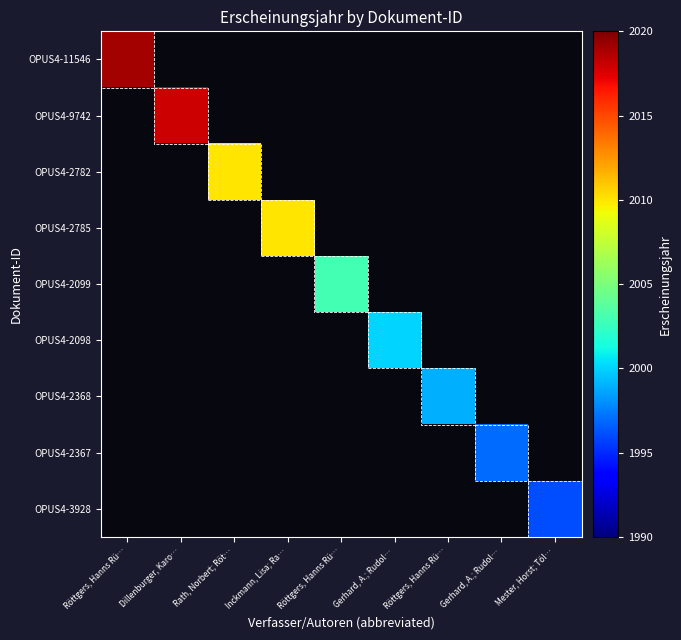

Reading left to right, list all the values displayed in this chart.

OPUS4-11546: Röttgers, Hanns Rü…=2019	Dillenburger, Karo…=0	Rath, Norbert; Röt…=0	Inckmann, Lisa; Ra…=0	Röttgers, Hanns Rü…=0	Gerhard, A.; Rudol…=0	Röttgers, Hanns Rü…=0	Gerhard, A.; Rudol…=0	Mester, Horst; Töl…=0
OPUS4-9742: Röttgers, Hanns Rü…=0	Dillenburger, Karo…=2018	Rath, Norbert; Röt…=0	Inckmann, Lisa; Ra…=0	Röttgers, Hanns Rü…=0	Gerhard, A.; Rudol…=0	Röttgers, Hanns Rü…=0	Gerhard, A.; Rudol…=0	Mester, Horst; Töl…=0
OPUS4-2782: Röttgers, Hanns Rü…=0	Dillenburger, Karo…=0	Rath, Norbert; Röt…=2010	Inckmann, Lisa; Ra…=0	Röttgers, Hanns Rü…=0	Gerhard, A.; Rudol…=0	Röttgers, Hanns Rü…=0	Gerhard, A.; Rudol…=0	Mester, Horst; Töl…=0
OPUS4-2785: Röttgers, Hanns Rü…=0	Dillenburger, Karo…=0	Rath, Norbert; Röt…=0	Inckmann, Lisa; Ra…=2010	Röttgers, Hanns Rü…=0	Gerhard, A.; Rudol…=0	Röttgers, Hanns Rü…=0	Gerhard, A.; Rudol…=0	Mester, Horst; Töl…=0
OPUS4-2099: Röttgers, Hanns Rü…=0	Dillenburger, Karo…=0	Rath, Norbert; Röt…=0	Inckmann, Lisa; Ra…=0	Röttgers, Hanns Rü…=2003	Gerhard, A.; Rudol…=0	Röttgers, Hanns Rü…=0	Gerhard, A.; Rudol…=0	Mester, Horst; Töl…=0
OPUS4-2098: Röttgers, Hanns Rü…=0	Dillenburger, Karo…=0	Rath, Norbert; Röt…=0	Inckmann, Lisa; Ra…=0	Röttgers, Hanns Rü…=0	Gerhard, A.; Rudol…=2000	Röttgers, Hanns Rü…=0	Gerhard, A.; Rudol…=0	Mester, Horst; Töl…=0
OPUS4-2368: Röttgers, Hanns Rü…=0	Dillenburger, Karo…=0	Rath, Norbert; Röt…=0	Inckmann, Lisa; Ra…=0	Röttgers, Hanns Rü…=0	Gerhard, A.; Rudol…=0	Röttgers, Hanns Rü…=1999	Gerhard, A.; Rudol…=0	Mester, Horst; Töl…=0
OPUS4-2367: Röttgers, Hanns Rü…=0	Dillenburger, Karo…=0	Rath, Norbert; Röt…=0	Inckmann, Lisa; Ra…=0	Röttgers, Hanns Rü…=0	Gerhard, A.; Rudol…=0	Röttgers, Hanns Rü…=0	Gerhard, A.; Rudol…=1997	Mester, Horst; Töl…=0
OPUS4-3928: Röttgers, Hanns Rü…=0	Dillenburger, Karo…=0	Rath, Norbert; Röt…=0	Inckmann, Lisa; Ra…=0	Röttgers, Hanns Rü…=0	Gerhard, A.; Rudol…=0	Röttgers, Hanns Rü…=0	Gerhard, A.; Rudol…=0	Mester, Horst; Töl…=1996